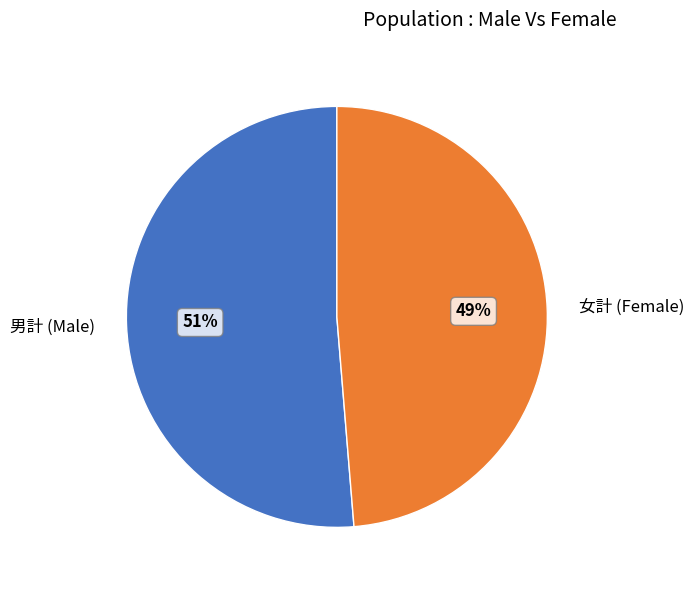

To the nearest percent, what is the combined percentage of 男計 and 女計?

100%